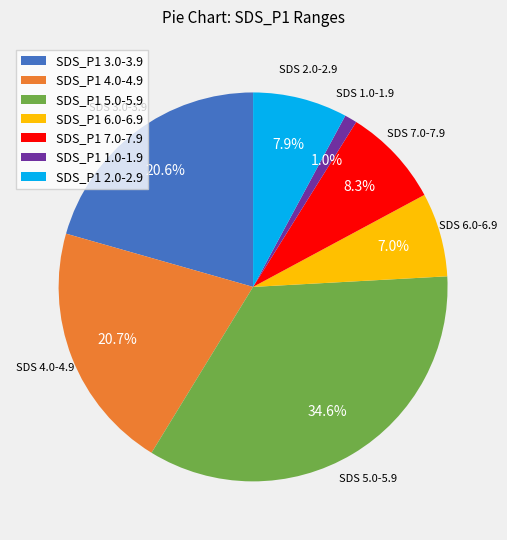

Is the sum of SDS_P1 7.0-7.9 and SDS_P1 5.0-5.9 greater than half?

No